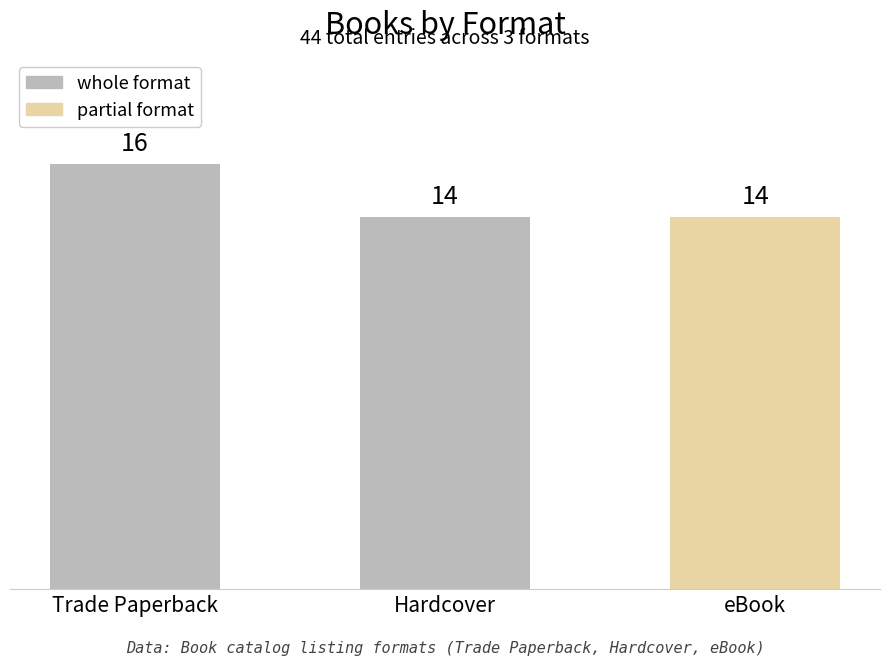

True or false: the data shows 23 at 1.

False